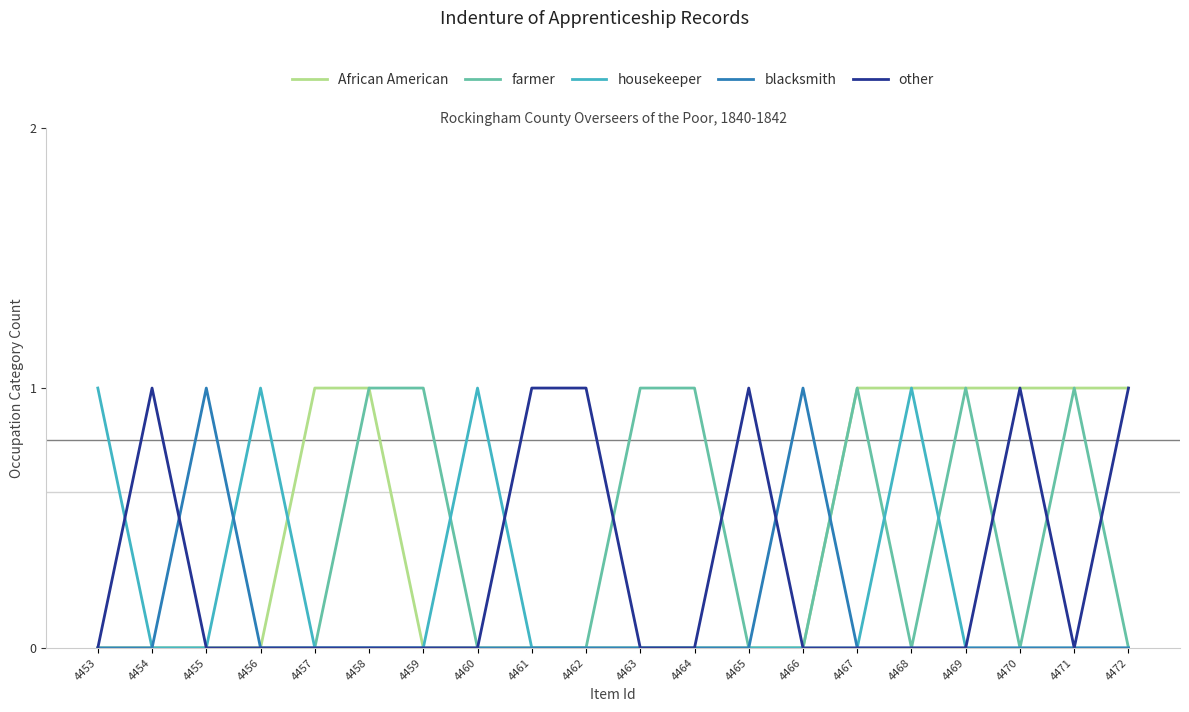

How many lines are shown in the chart?

5